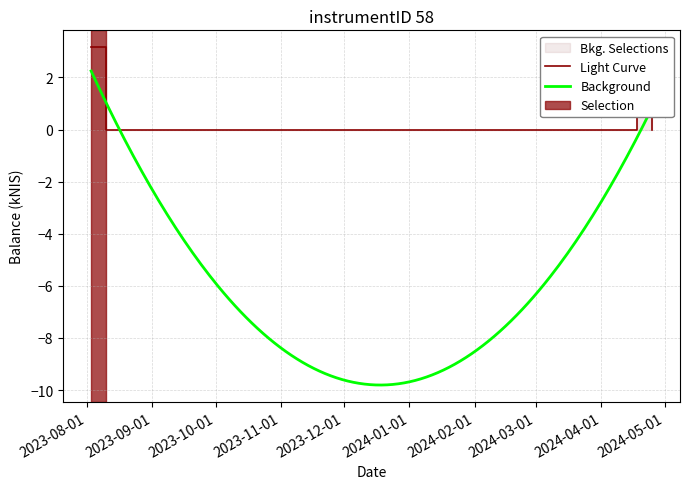

Which has a higher value, 2023-08-10 or 2024-04-18?

2024-04-18